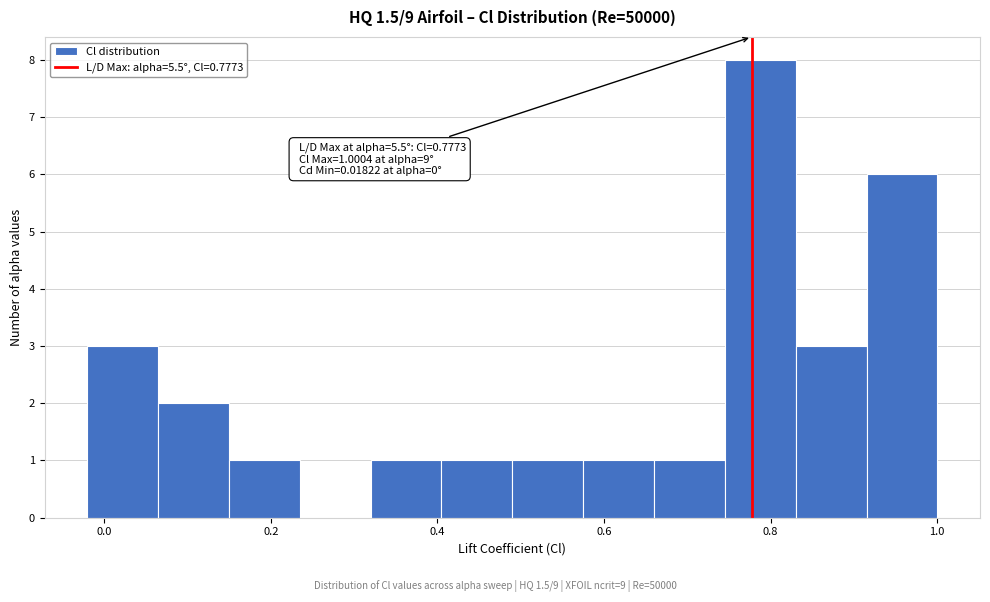

Which range on the x-axis has the tallest bar?

0.74 to 0.84